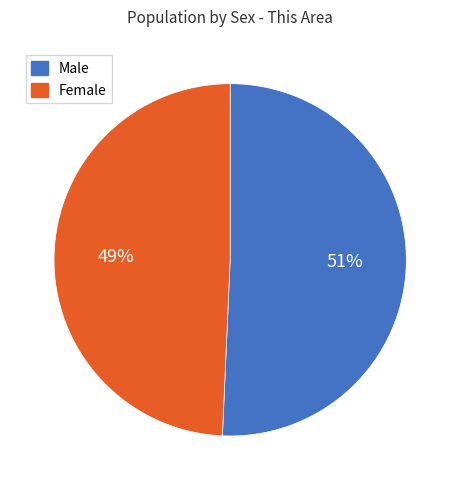

How many segments does this pie chart have?

2